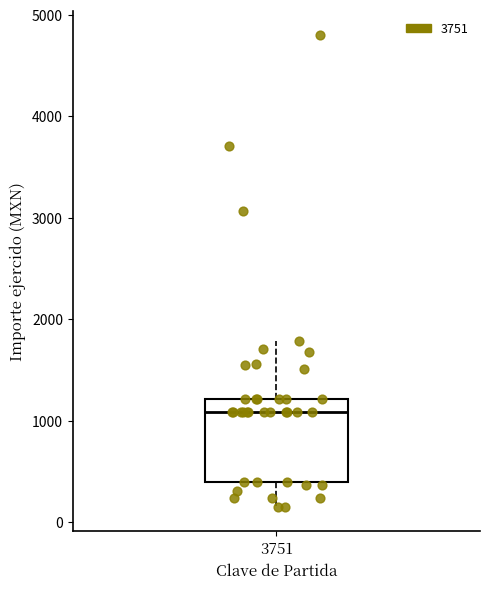

Read this box plot against the y-axis: the position of the median line, the range covered by the box, and the ends of both whiskers. The values are not printed on the chart, so give them approximately, as read against the axis.

median 1100, box 400 to 1200, whiskers 100 to 1800